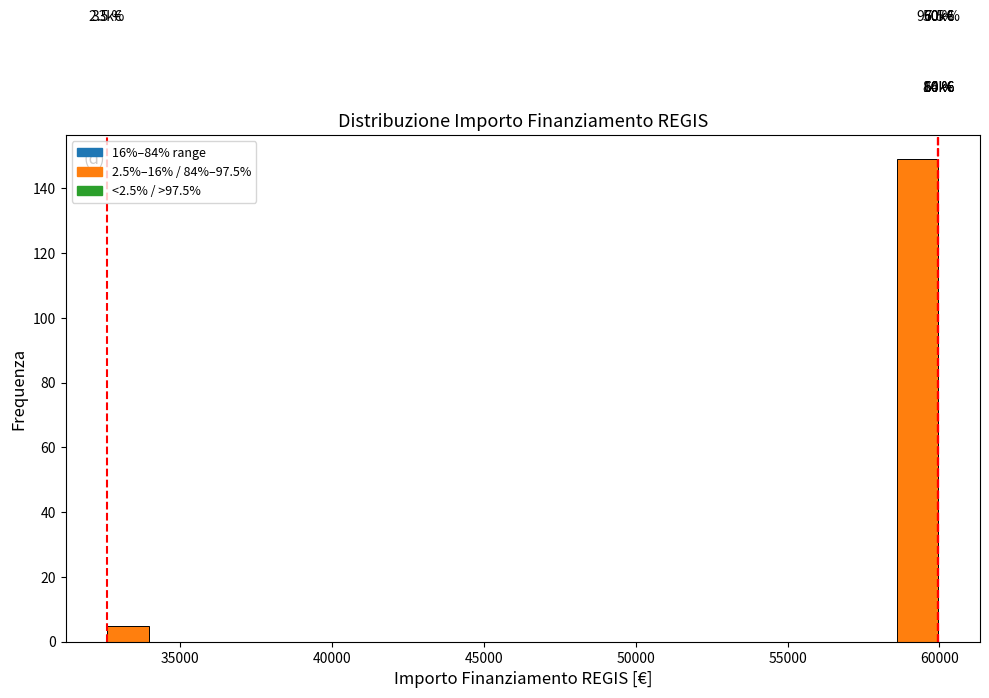

Around what value on the x-axis is the tallest bar? Give the approximate position of its centre, as read against the axis.

59500